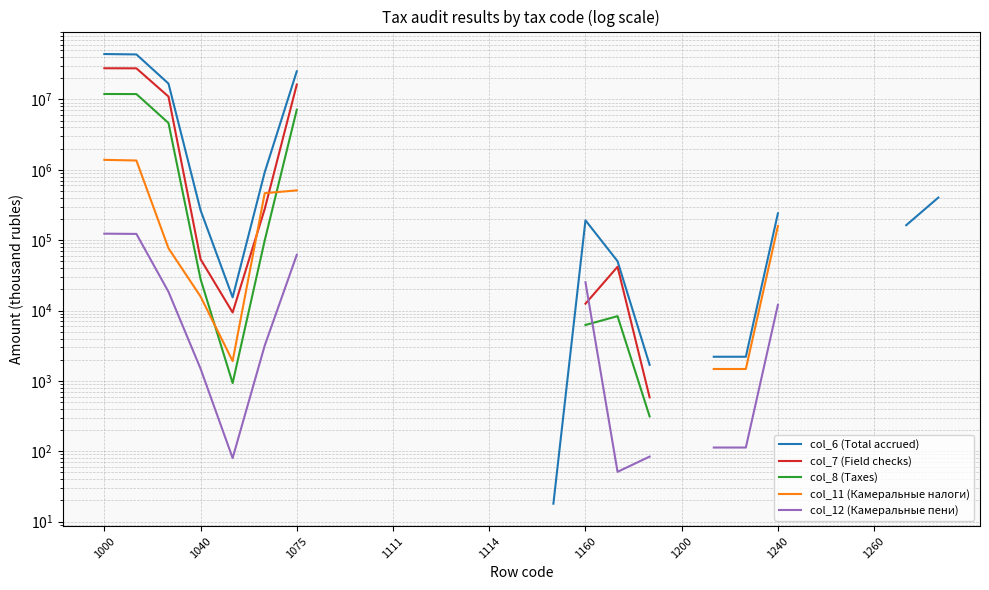

True or false: col_12 (Камеральные пени) and col_8 (Taxes) cross at least once.

True